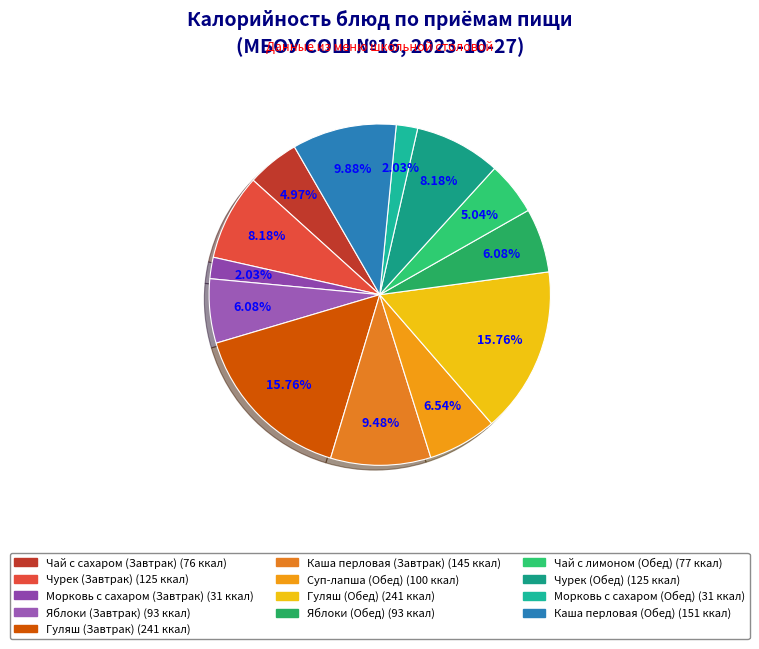

To the nearest percent, what is the average slice percentage?

8%